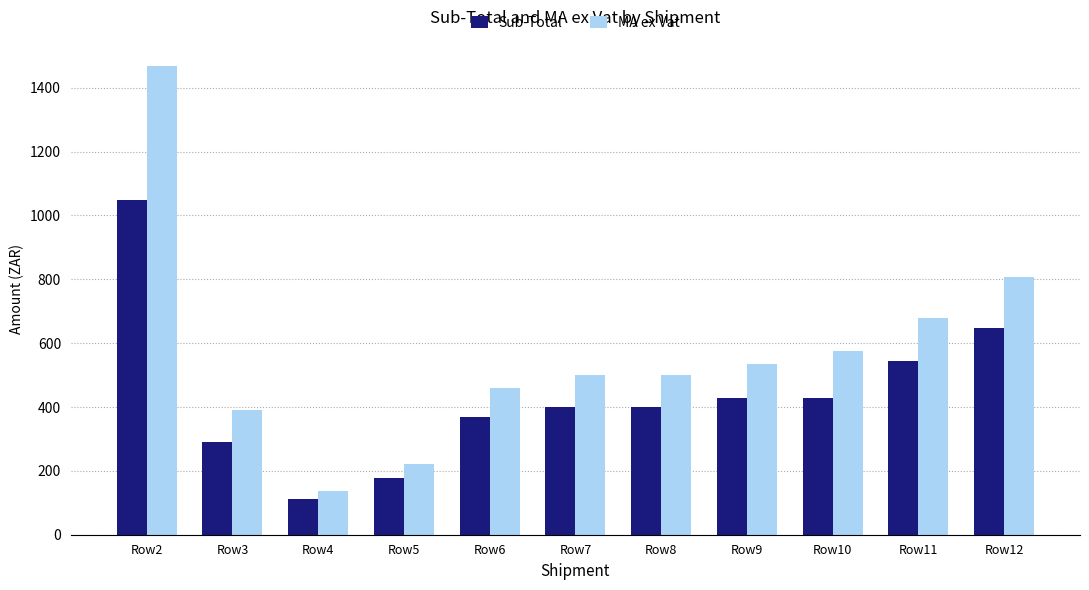

The value of Sub-Total at Row8 is 114.1. True or false?

False